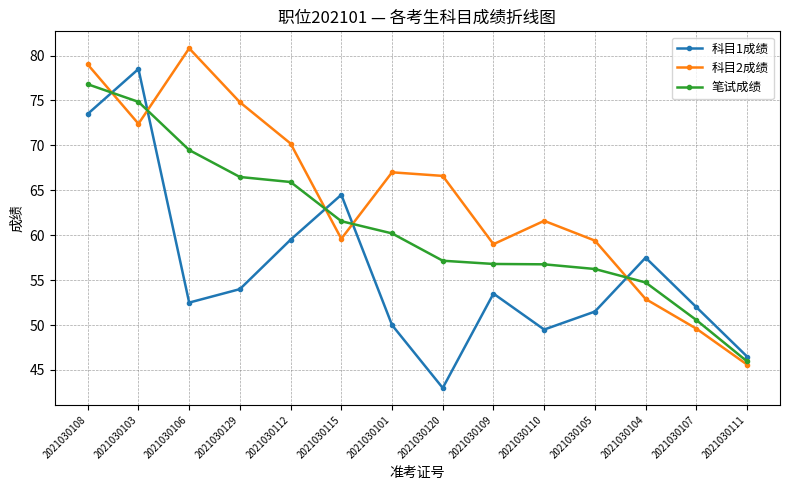

At 2021030106, list the series in order from largest to smallest.

科目2成绩, 笔试成绩, 科目1成绩